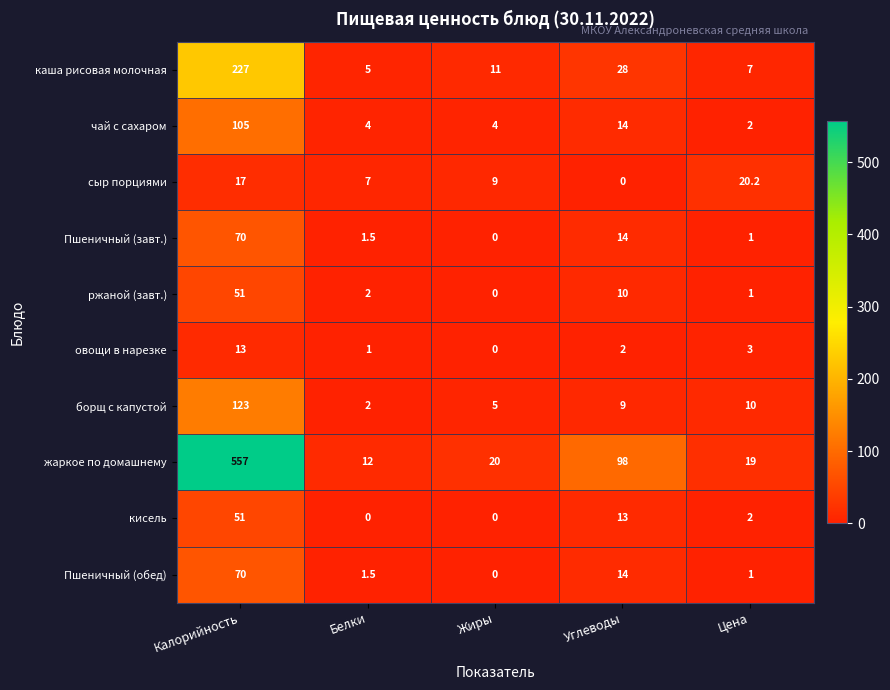

Which category has the highest value across all series?

Калорийность